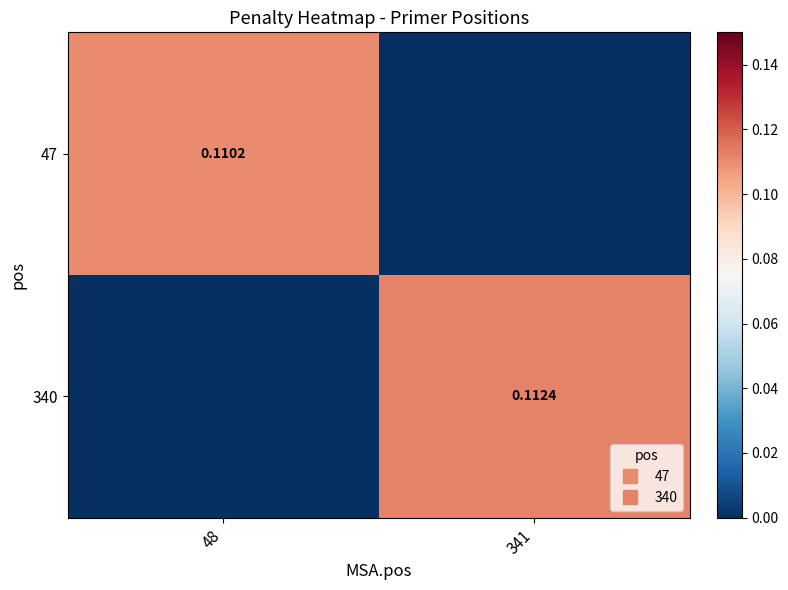

Is it true that 340 equals 0.1 at 341?

True